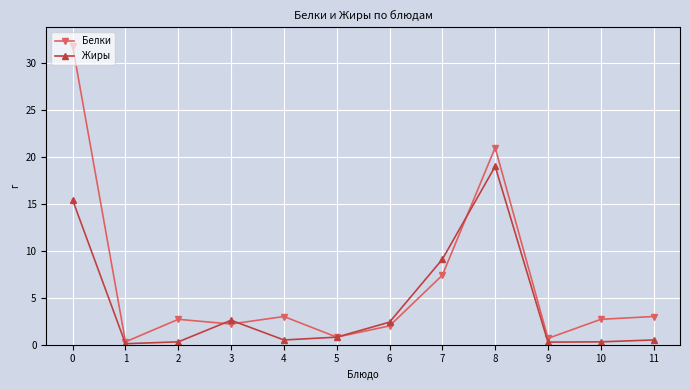

How many interior local valleys does the Жиры series have?

3